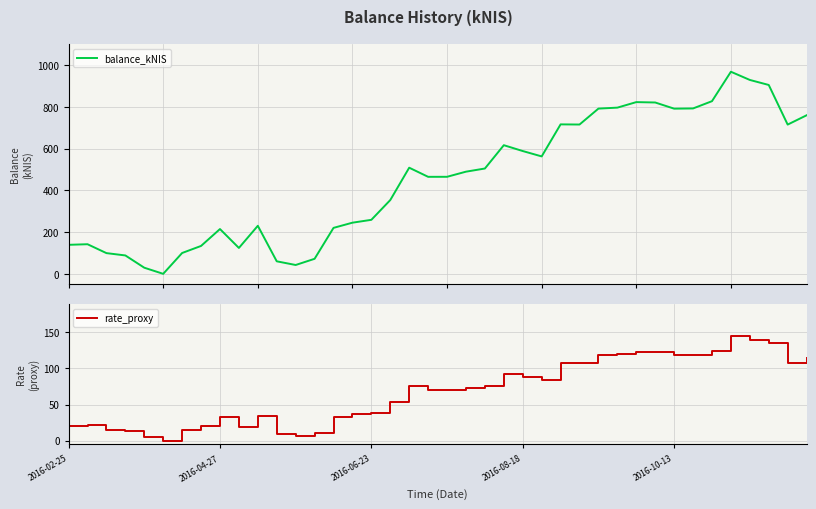

What are all the series names shown in the legend?

balance_kNIS, rate_proxy